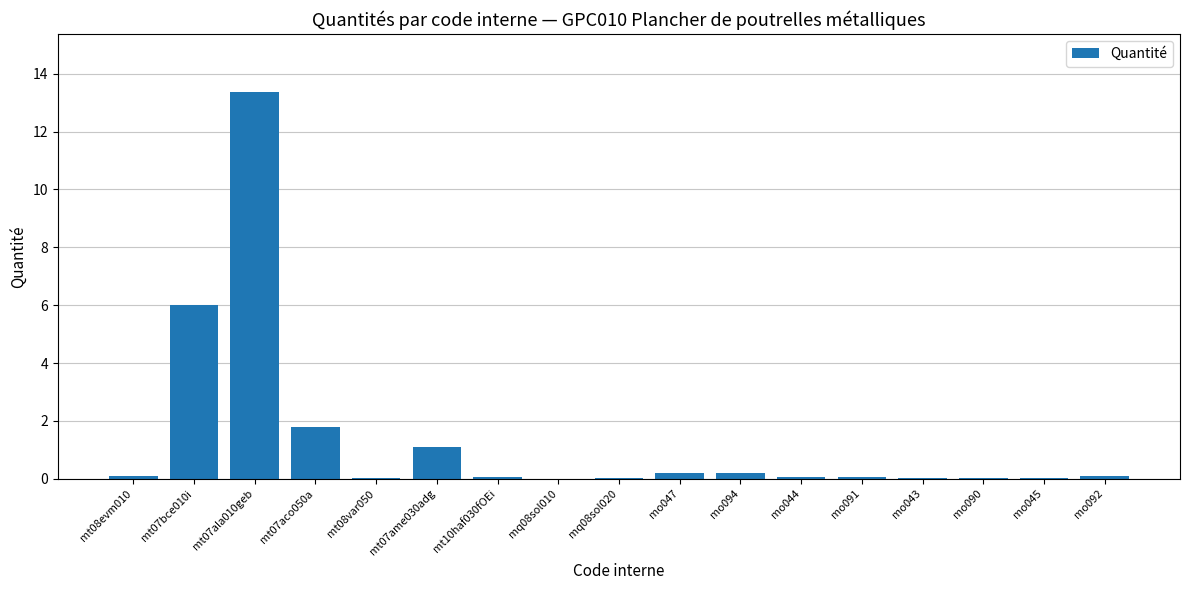

At which category does the chart reach its peak across all series?

mt07ala010geb